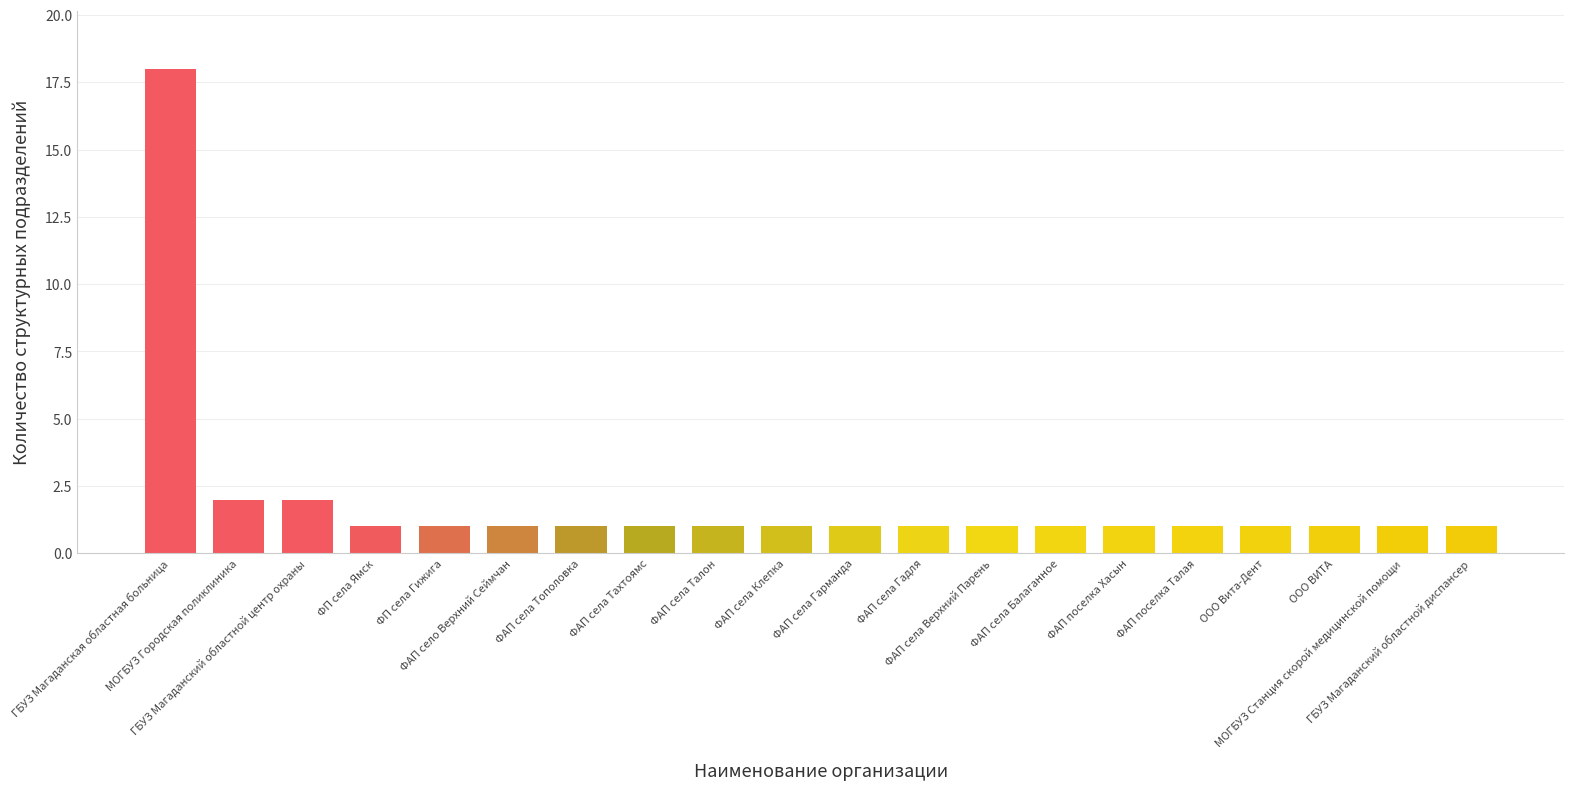

Reading left to right, what are all the values shown in this chart?

18	2	2	1	1	1	1	1	1	1	1	1	1	1	1	1	1	1	1	1